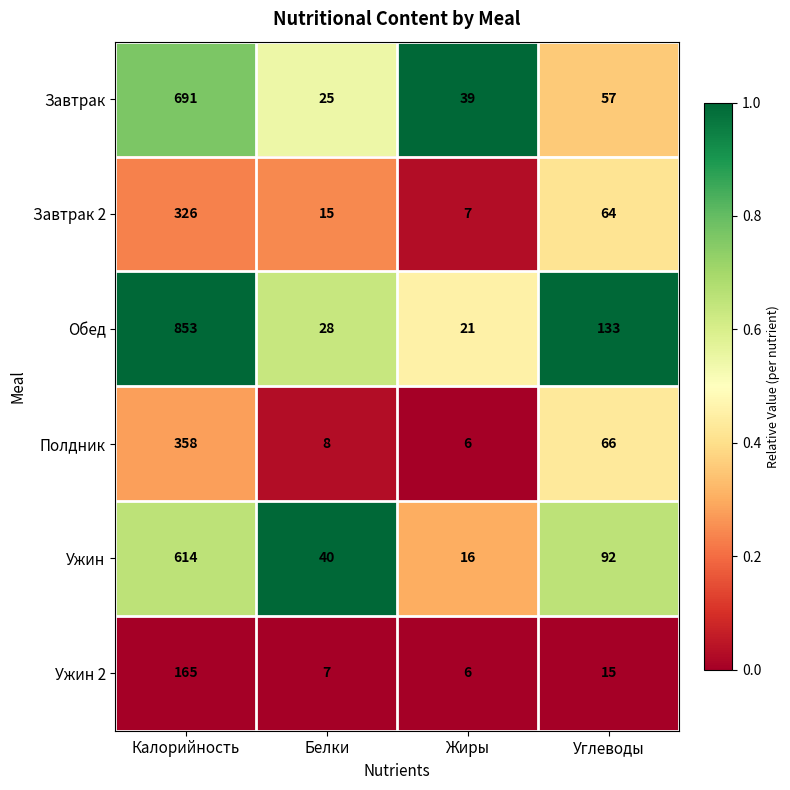

At which category does the chart reach its minimum across all series?

Жиры